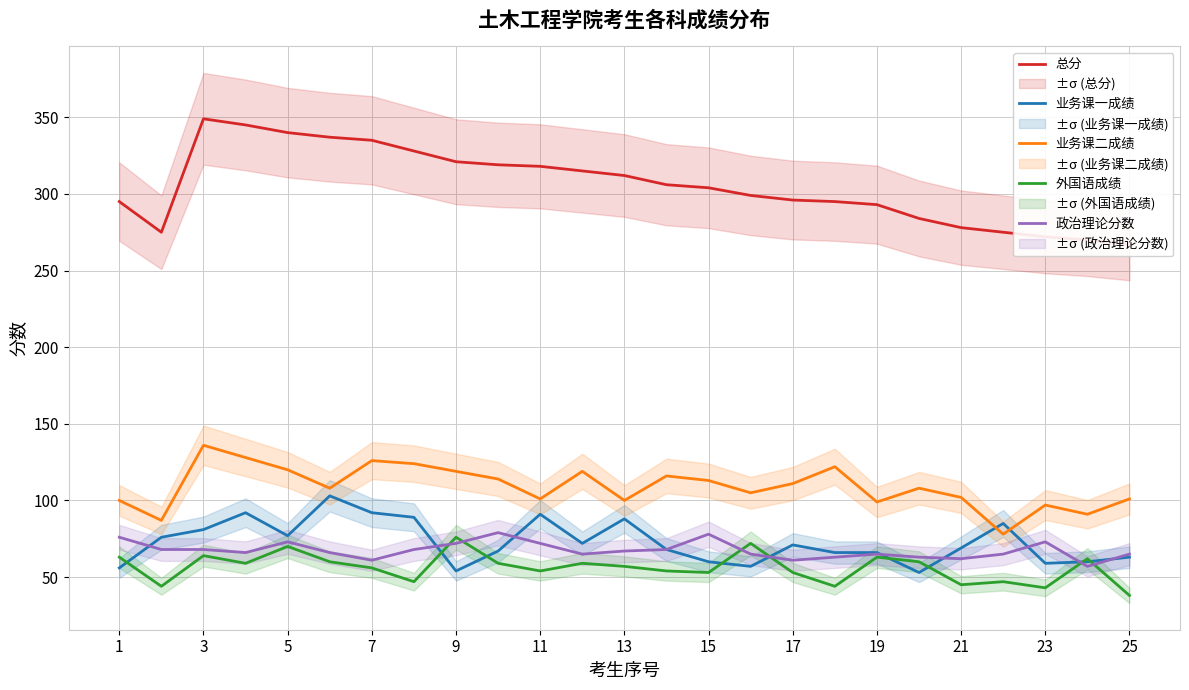

What is the value of the 政治理论分数 point at the 11th from the left?

72